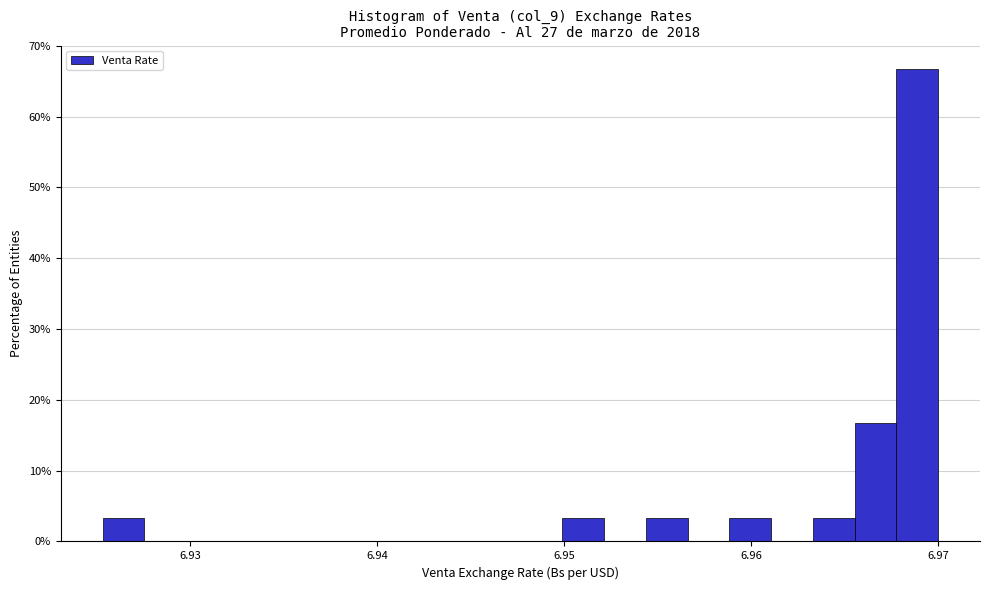

Around what value on the x-axis is the tallest bar? Give the approximate position of its centre, as read against the axis.

6.969